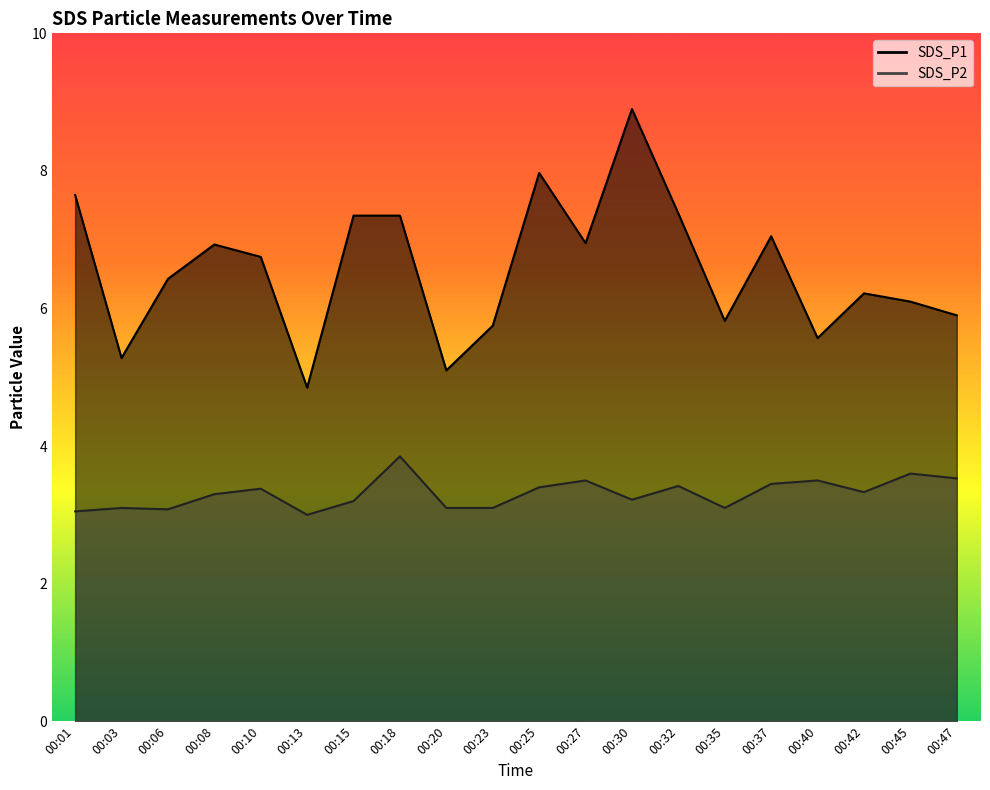

What is the minimum value for SDS_P1?

4.8